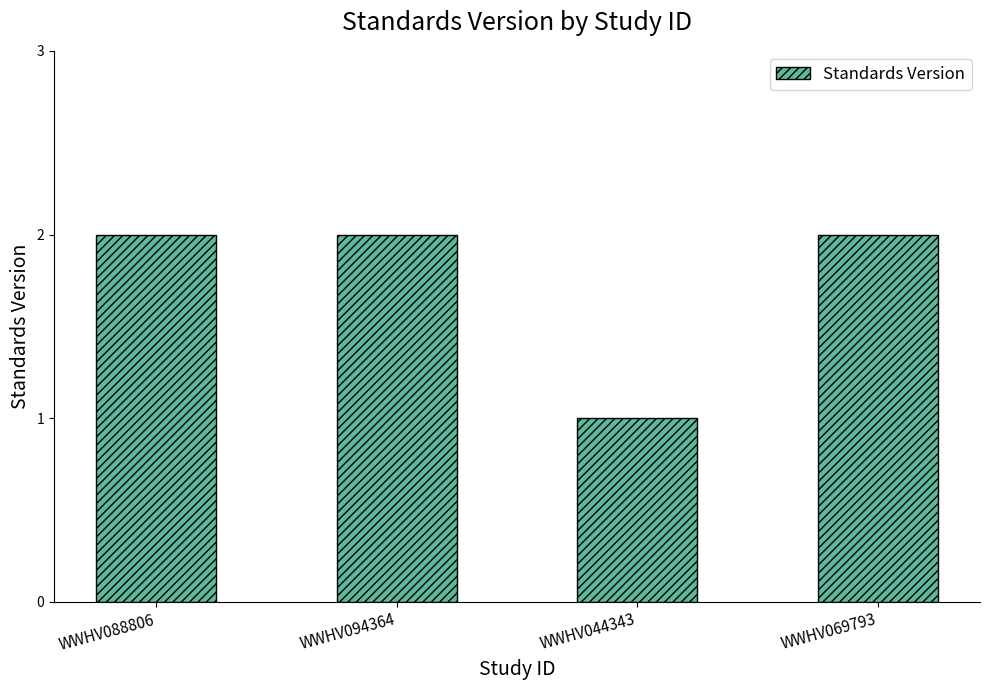

Reading right to left, transcribe all the data shown in this chart.

2	1	2	2